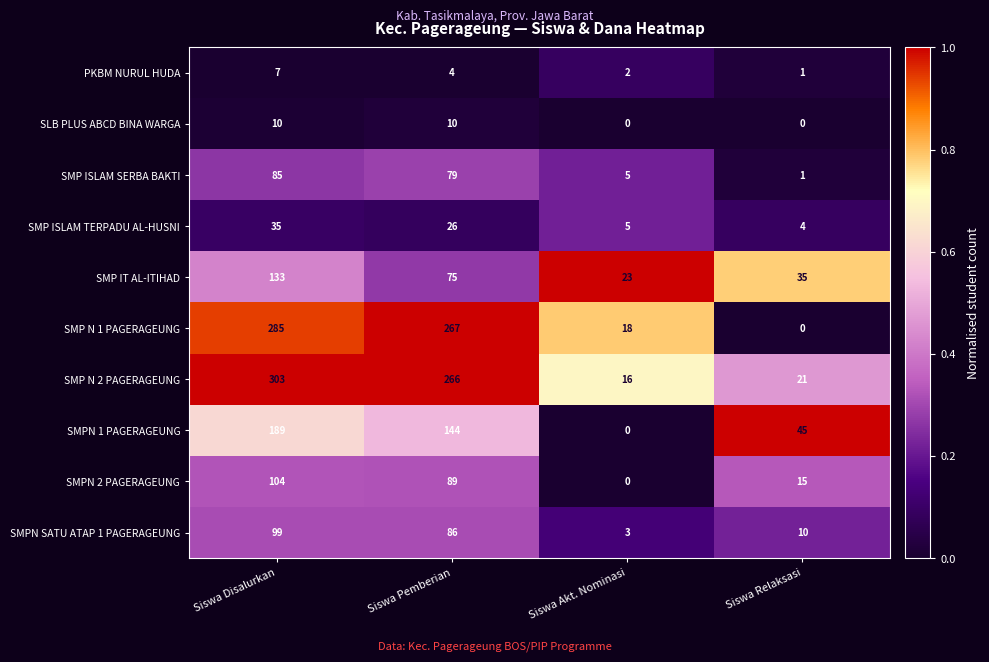

Rank the series by their maximum value, from highest to lowest.

SMP N 2 PAGERAGEUNG, SMP N 1 PAGERAGEUNG, SMPN 1 PAGERAGEUNG, SMP IT AL-ITIHAD, SMPN 2 PAGERAGEUNG, SMPN SATU ATAP 1 PAGERAGEUNG, SMP ISLAM SERBA BAKTI, SMP ISLAM TERPADU AL-HUSNI, SLB PLUS ABCD BINA WARGA, PKBM NURUL HUDA